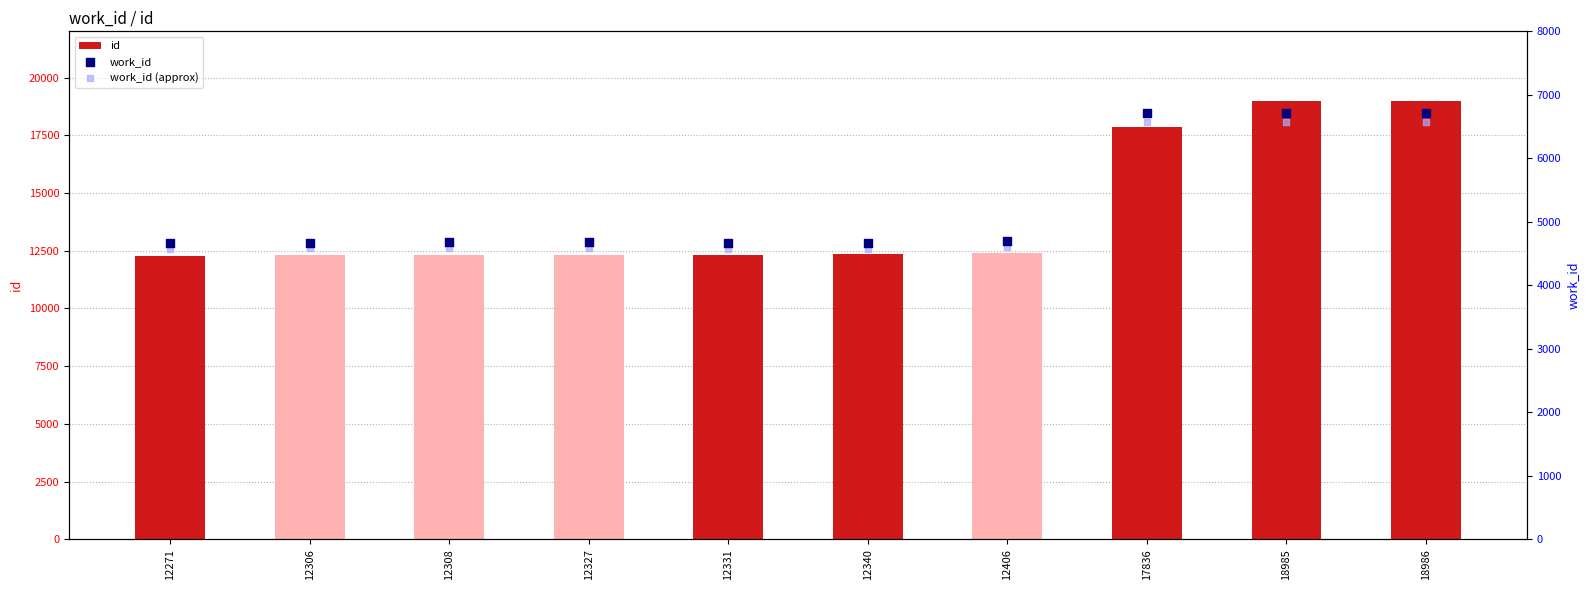

At which category is the sum across all series the highest?

18986